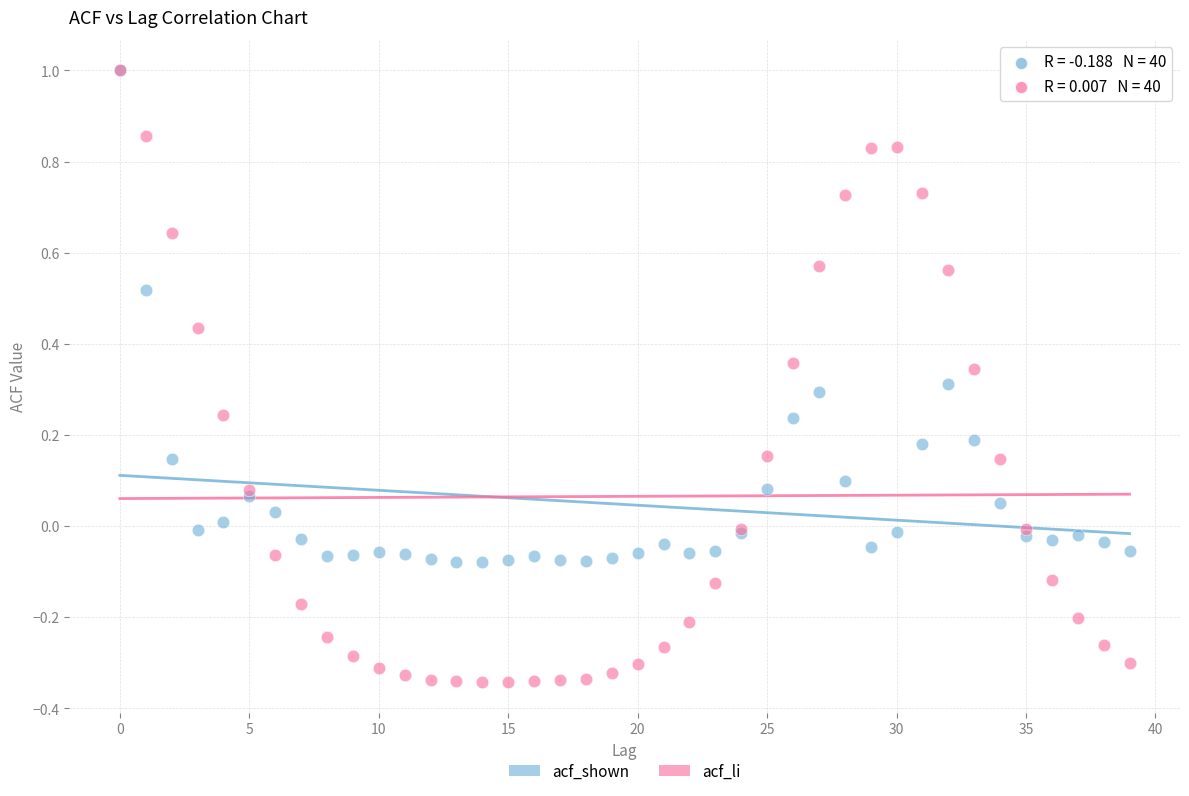

What are all the series names shown in the legend?

acf_shown, acf_li